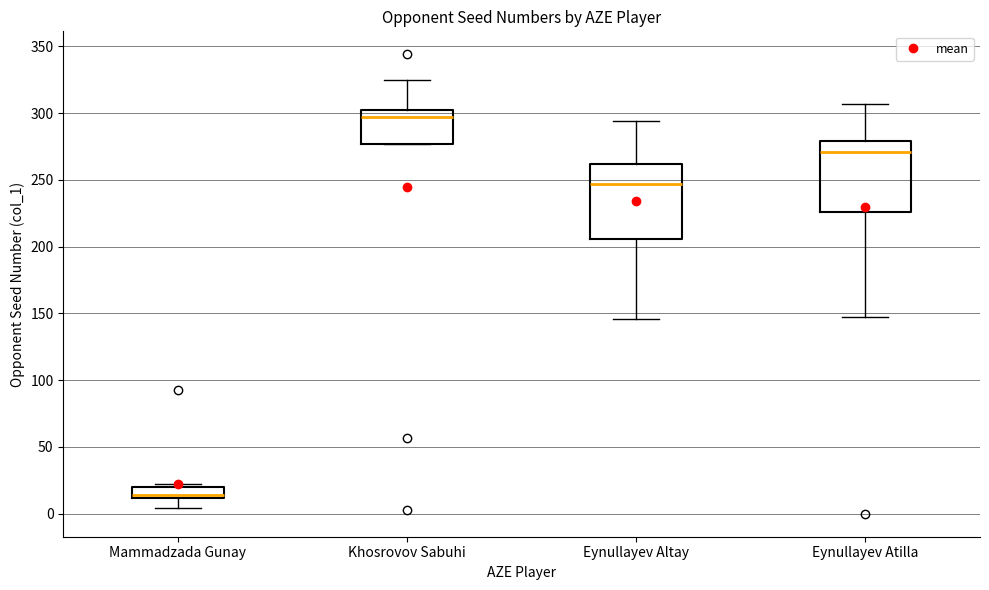

Reading left to right, read every box against the y-axis: the position of its median line, the range the box covers, and the ends of its whiskers. The values are not printed on the chart, so give them approximately, as read against the axis.

Mammadzada Gunay: median 15, box 10 to 20, whiskers 5 to 20 (just above the box's upper edge)
Khosrovov Sabuhi: median 295, box 275 to 300, whiskers 275 to 325
Eynullayev Altay: median 245, box 205 to 260, whiskers 145 to 295
Eynullayev Atilla: median 270, box 225 to 280, whiskers 145 to 305